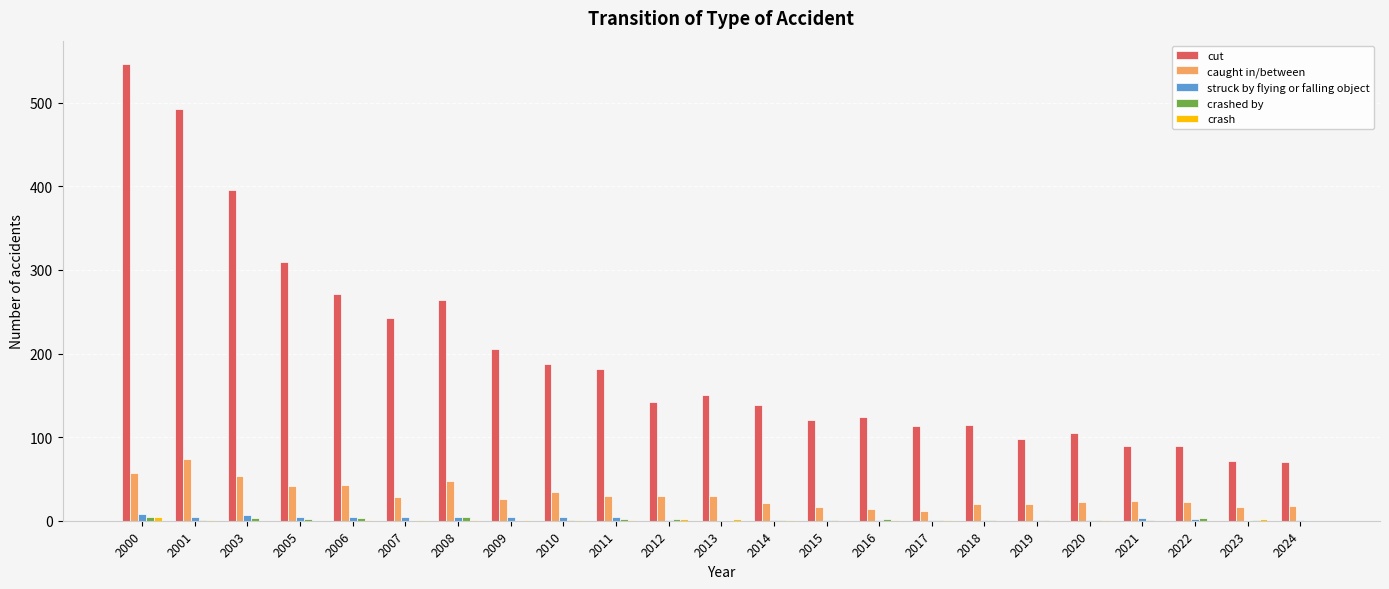

The cut series shows 102 at 2023. True or false?

False